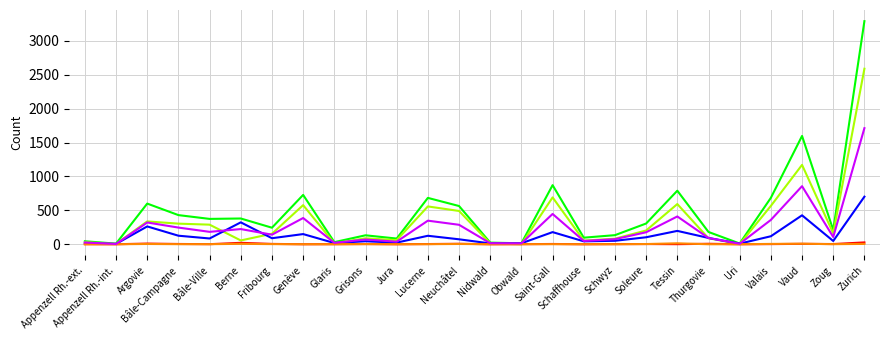

What is the greatest value displayed?

3292